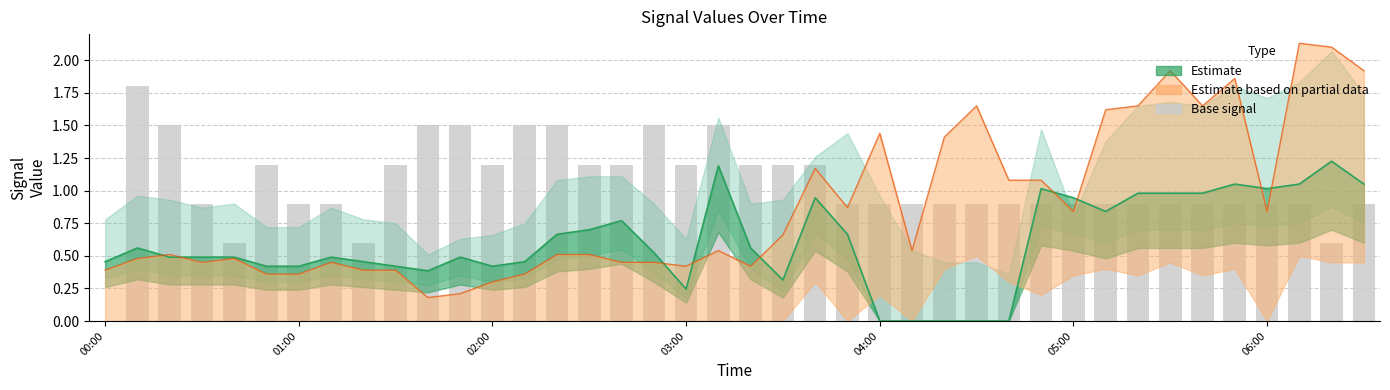

Which series has the largest total across all categories?

Base